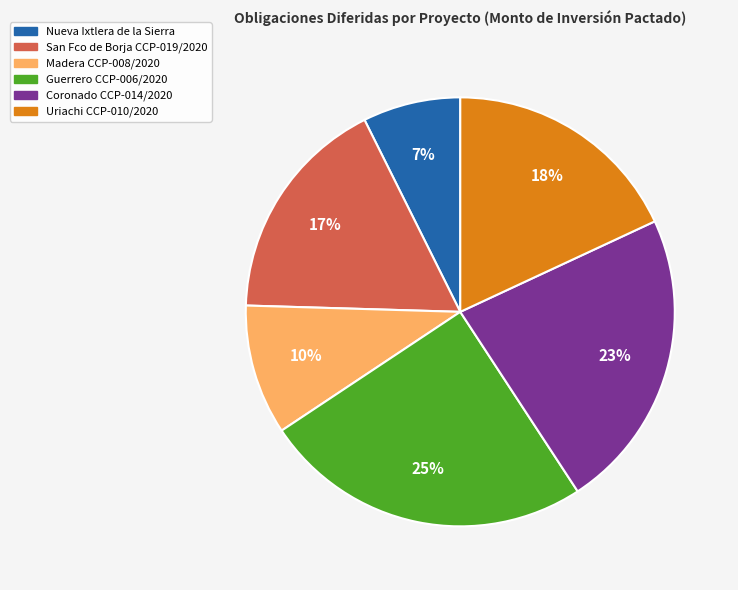

How many slices are in this pie chart?

6